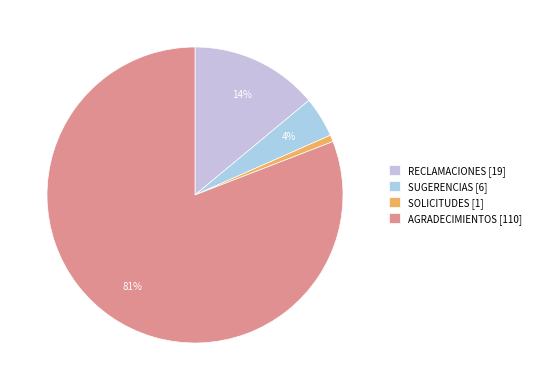

Is RECLAMACIONES the majority of the pie?

No